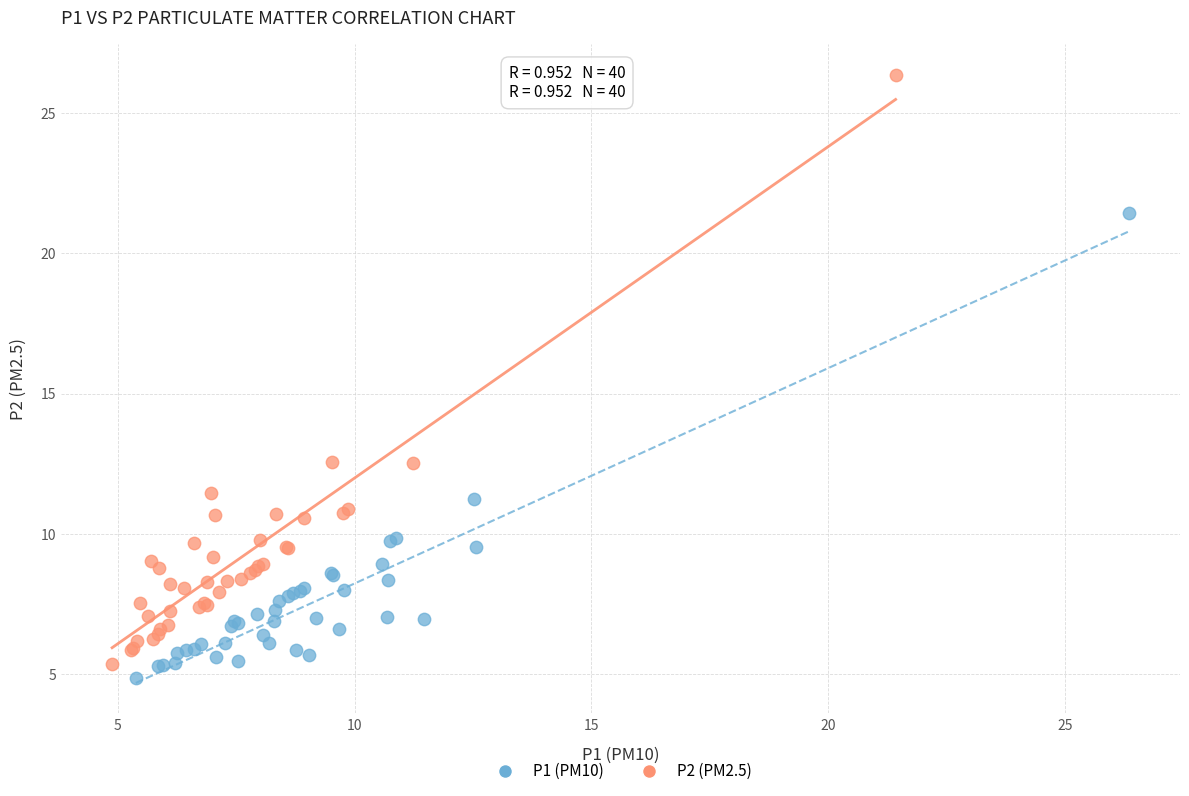

Which series has the widest spread of Y values?

P2 (PM2.5)